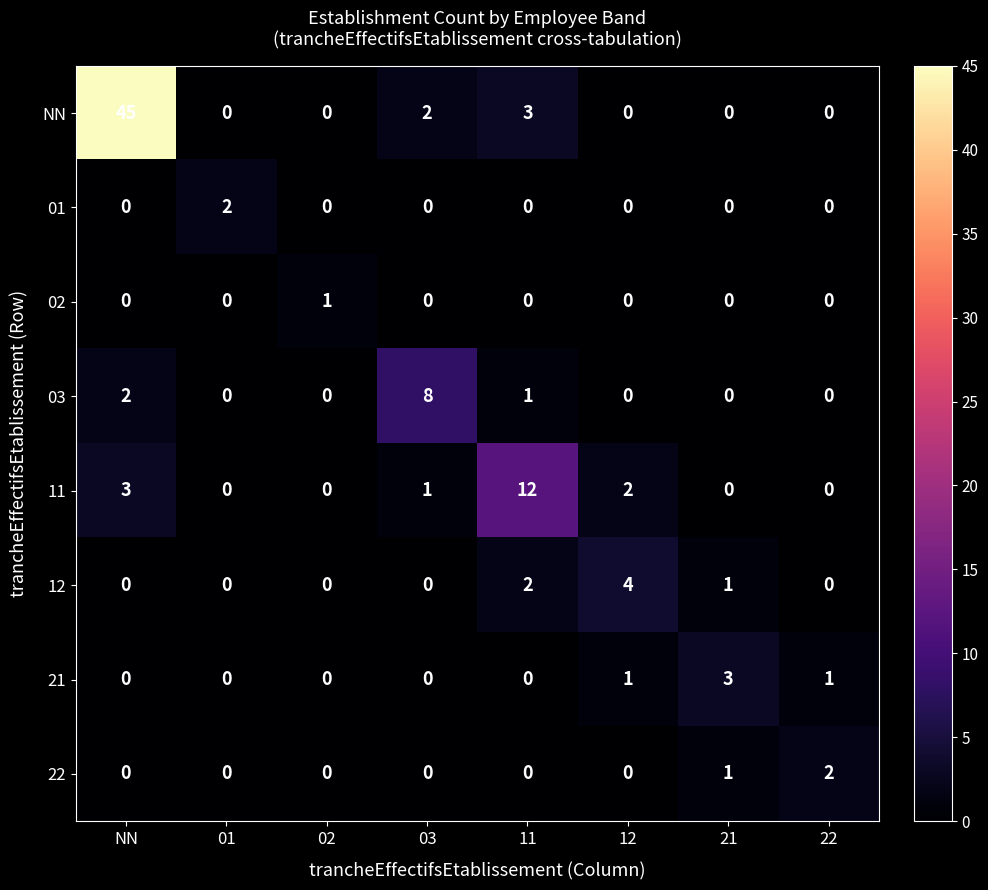

How many distinct data groups are displayed?

8